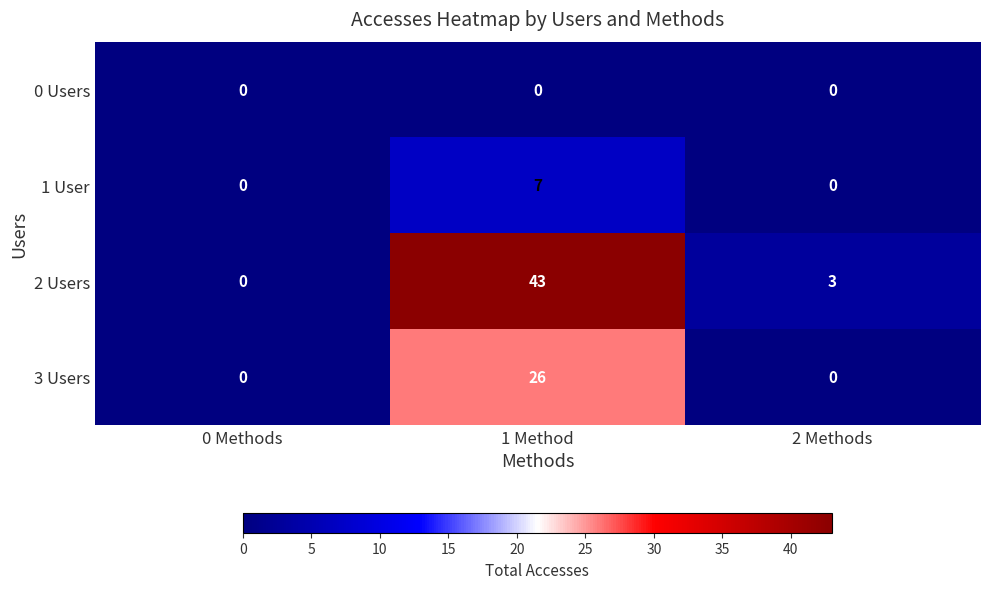

What is the sum of the 3 Users values at 2 Methods and 1 Method?

26